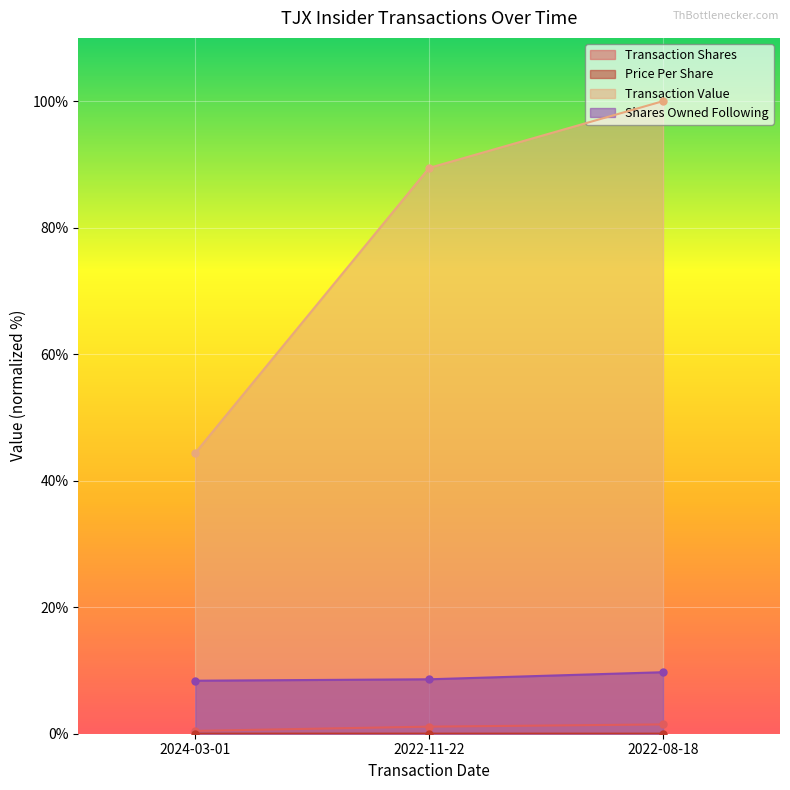

How many data points does each series have?

3